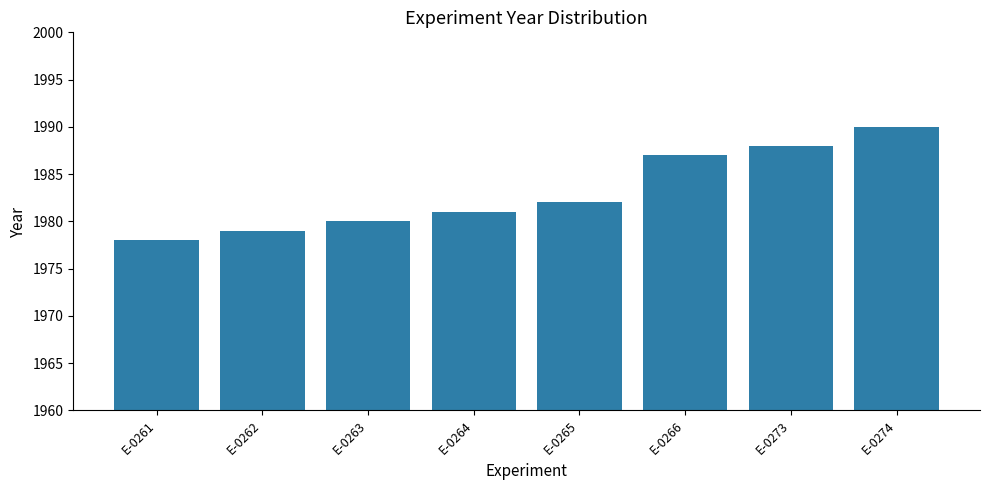

At which label is the value closest to 1984?

E-0265